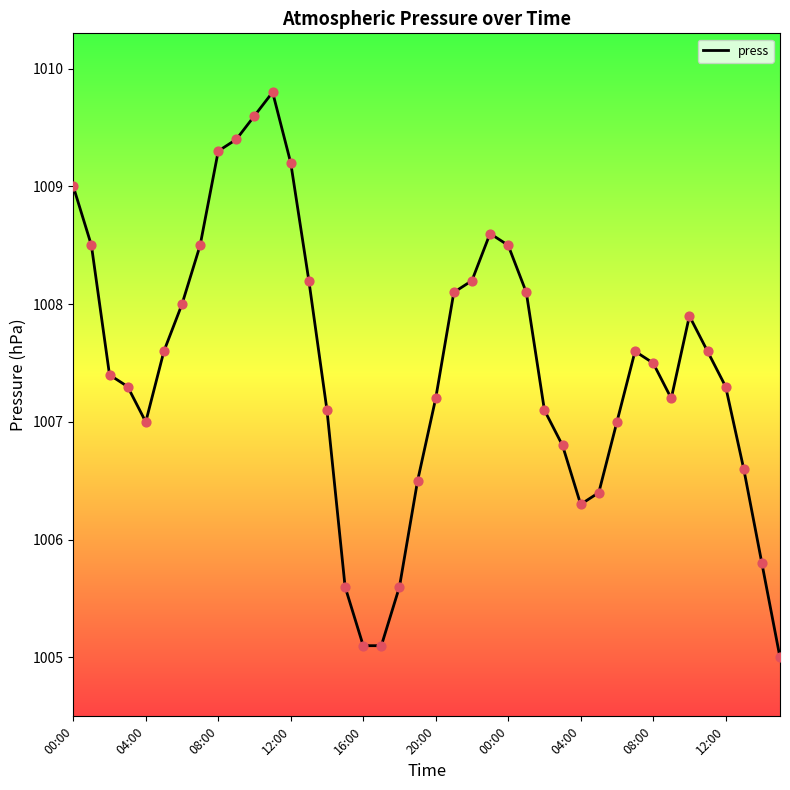

What is the greatest value displayed?

1009.8